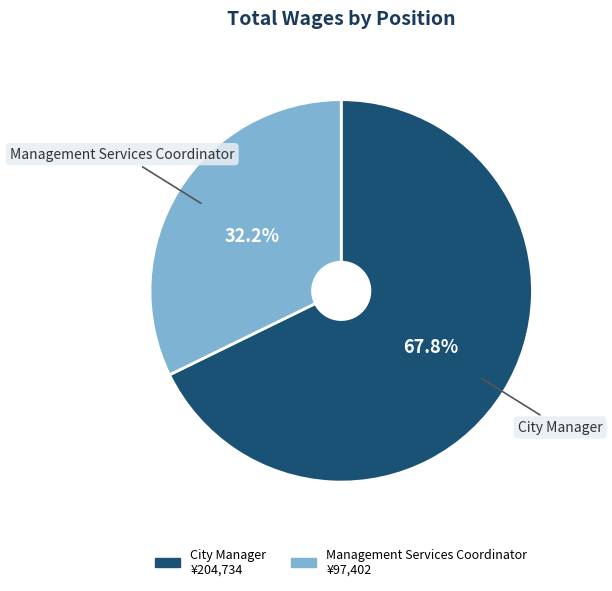

Rank the categories by value from lowest to highest.

Management Services Coordinator, City Manager